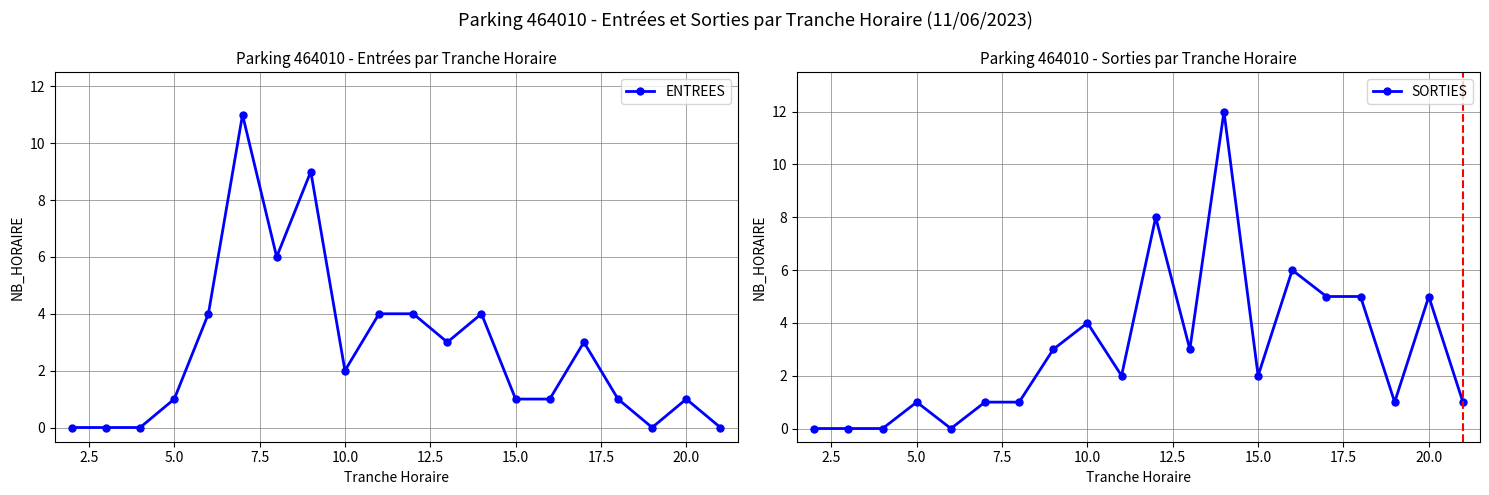

What is the highest value of the ENTREES series?

11